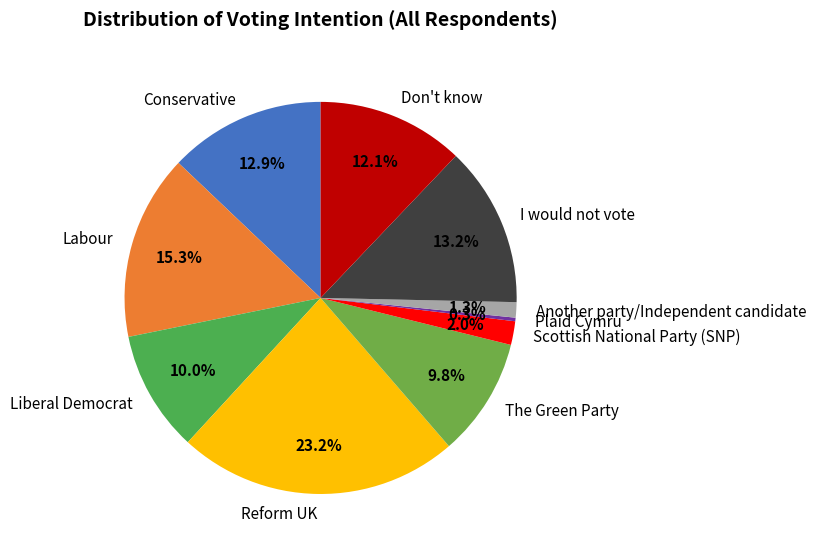

The Reform UK slice represents 23% of the pie. True or false?

True